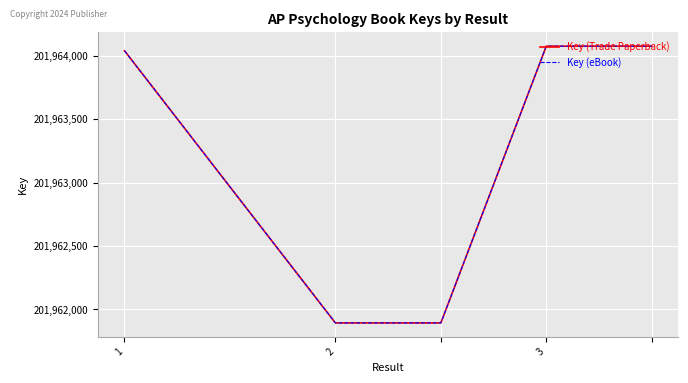

Which series has the widest spread of values?

Key (Trade Paperback)